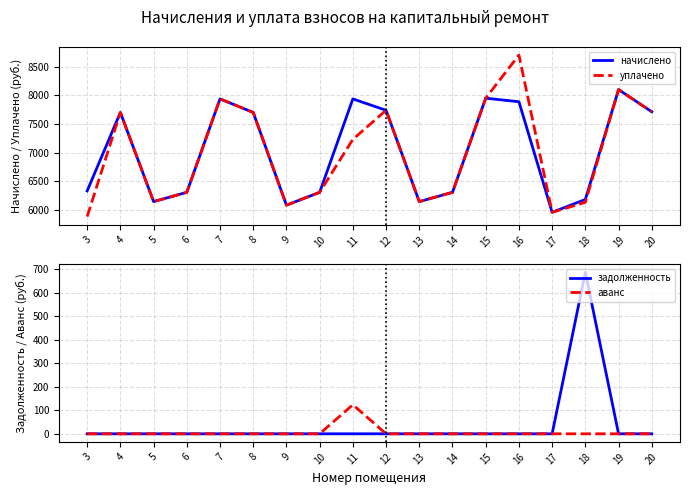

At how many categories does at least one series exceed 4999?

18